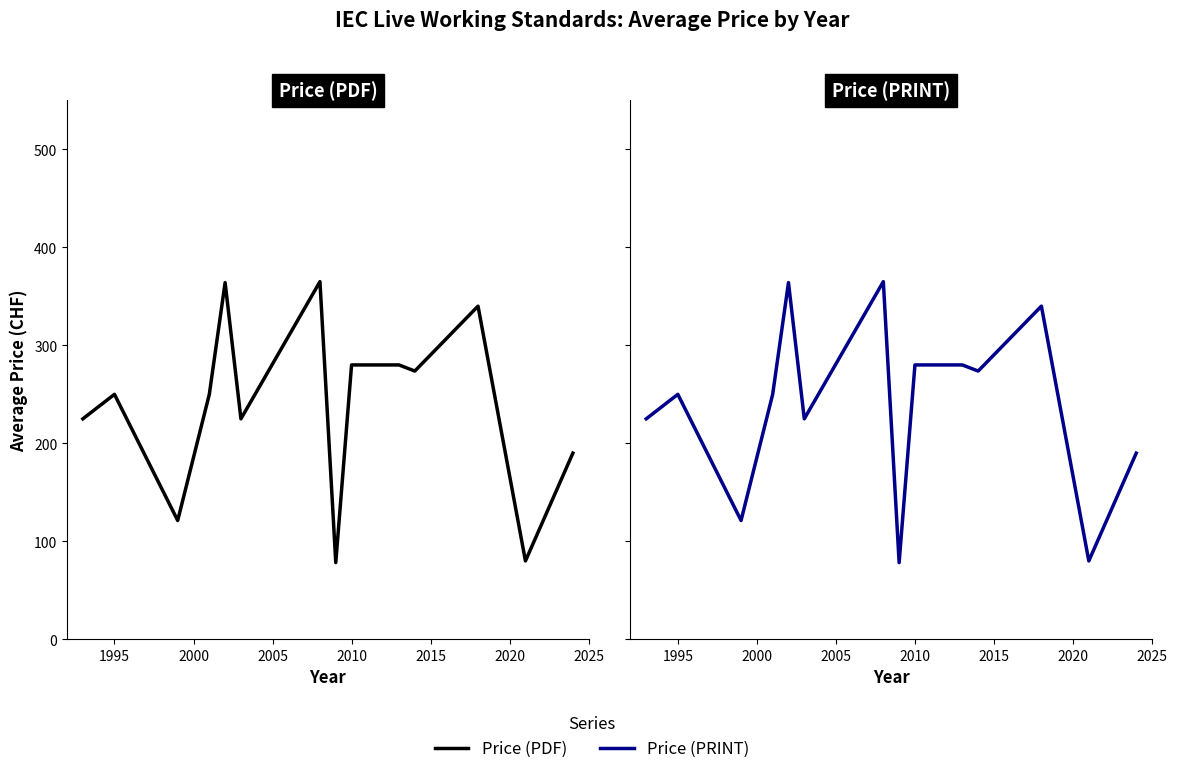

True or false: Price (PDF) and Price (PRINT) cross at least once.

False